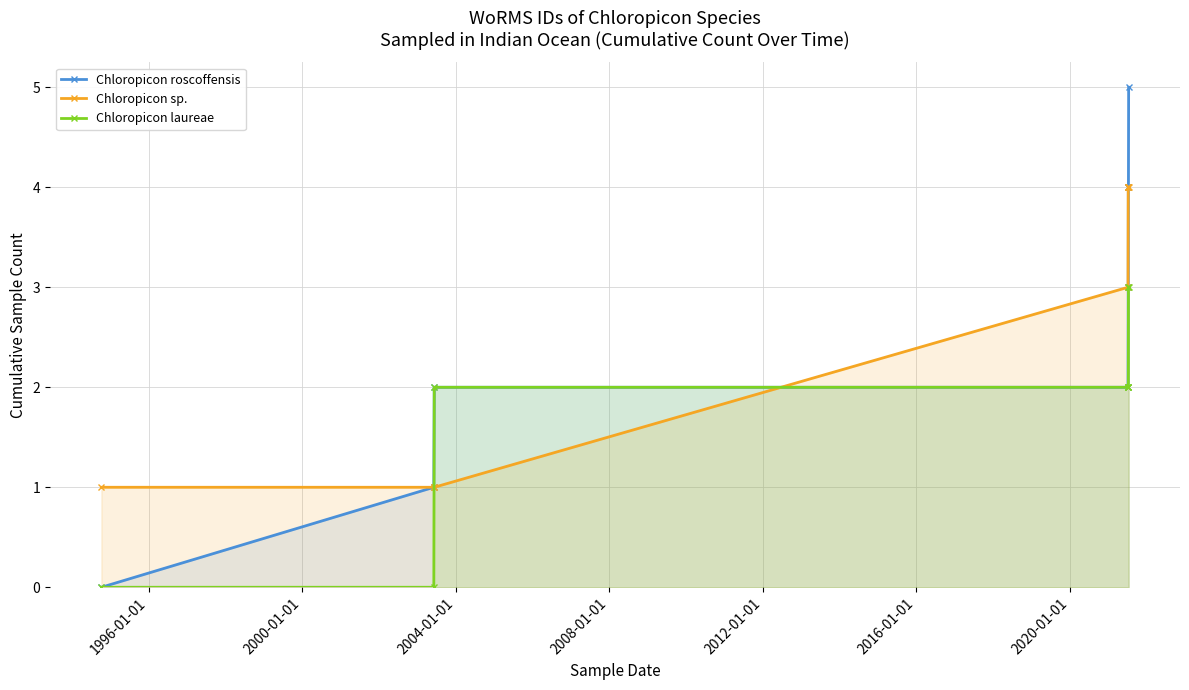

How many values in the Chloropicon laureae series exceed 2?

2